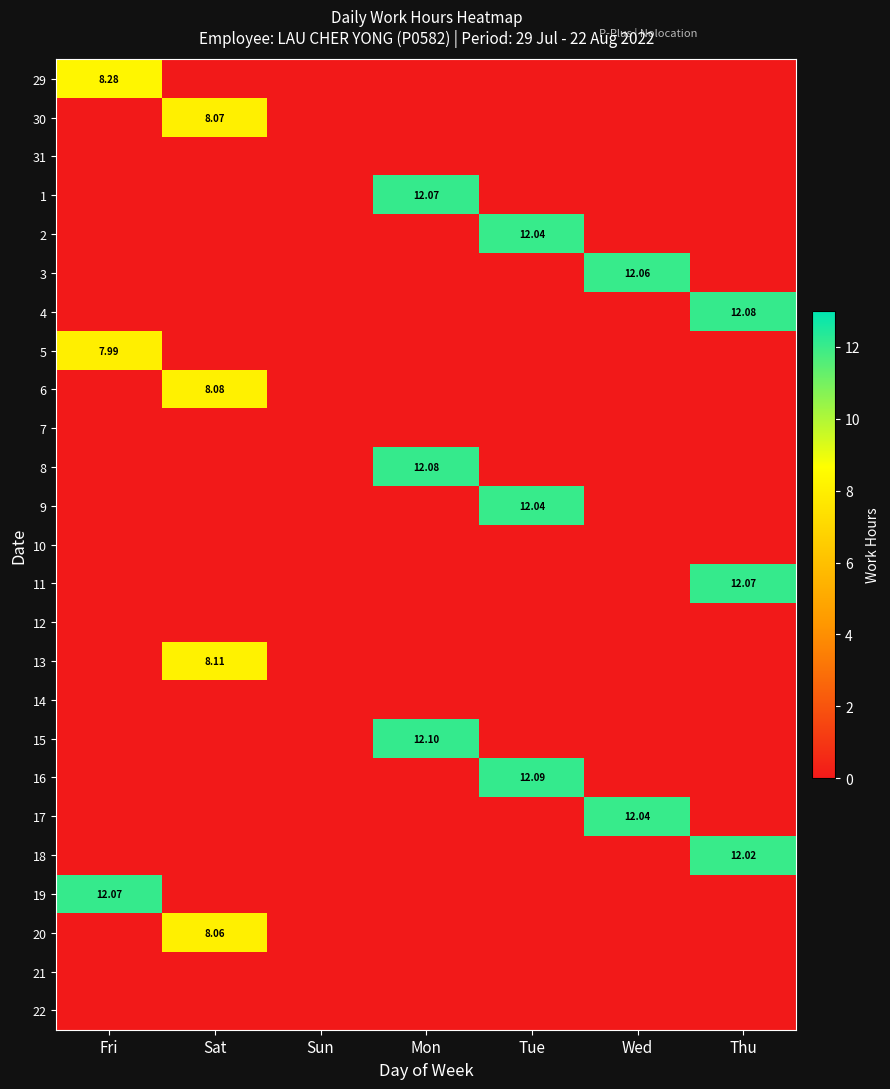

Is it true that 15 equals -7.4 at Tue?

False